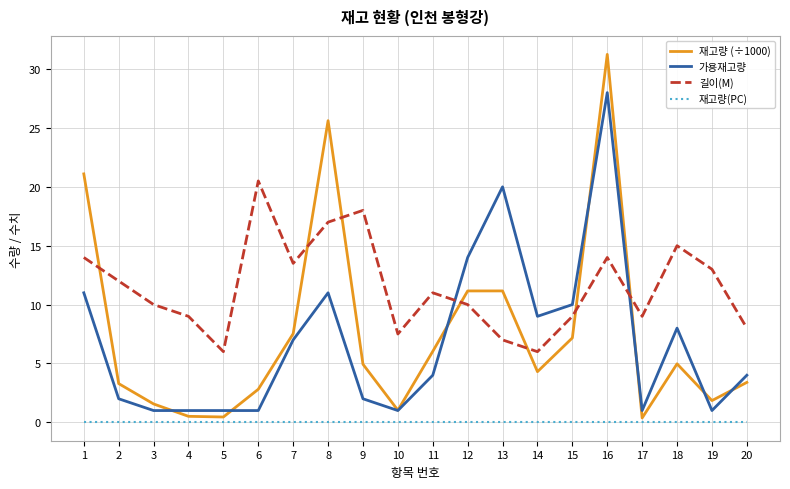

After their last crossing, which series has the higher values: 재고량 (÷1000) or 가용재고량?

가용재고량